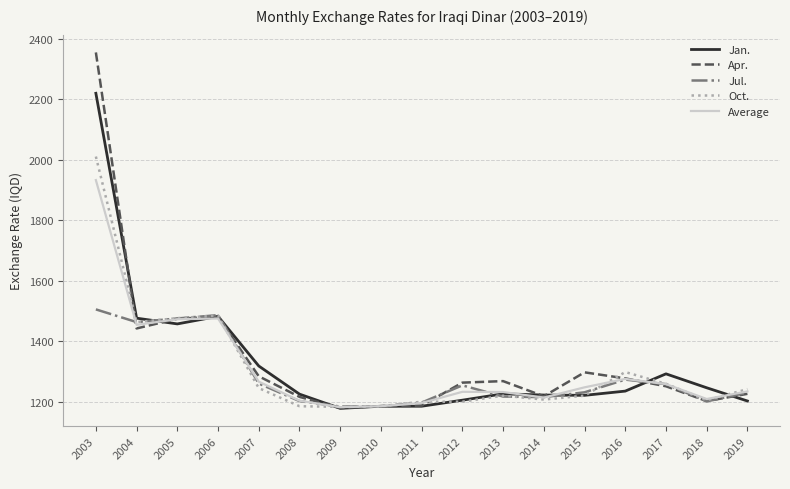

The value of Jul. at 2003 is 1505.0. True or false?

True